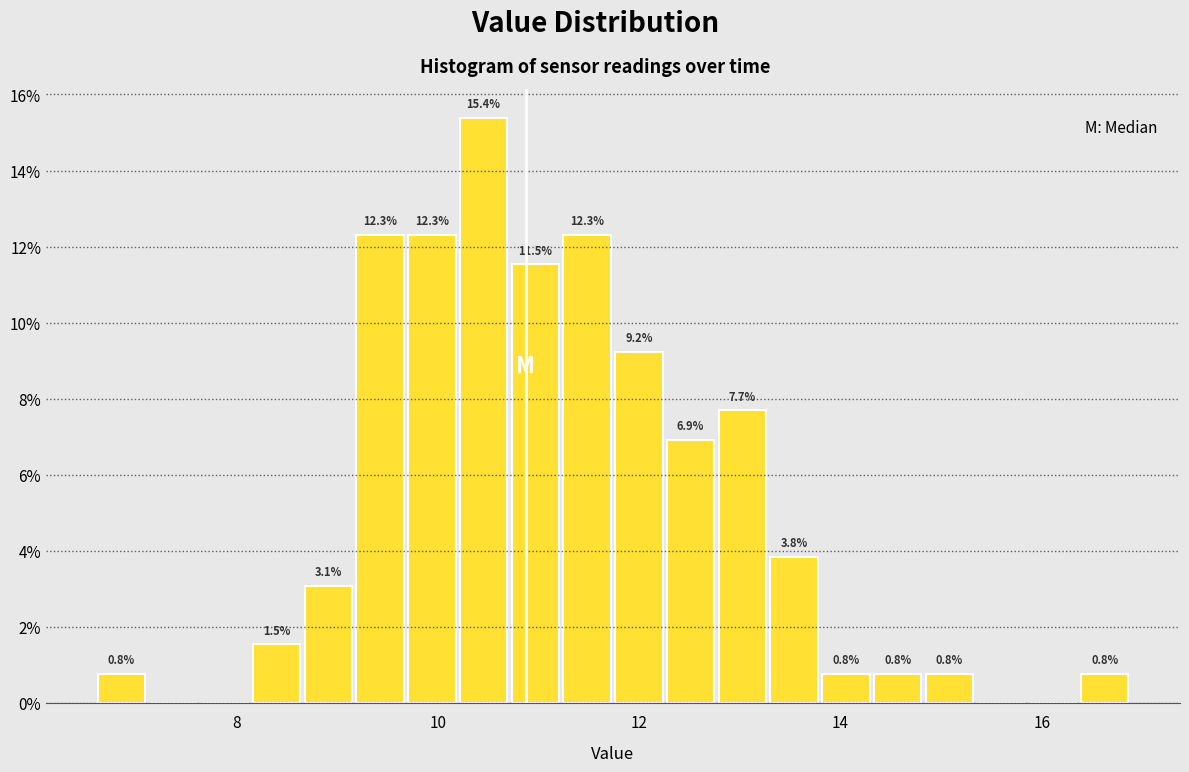

Read against the x-axis, roughly where is the centre of the tallest bar?

10.4